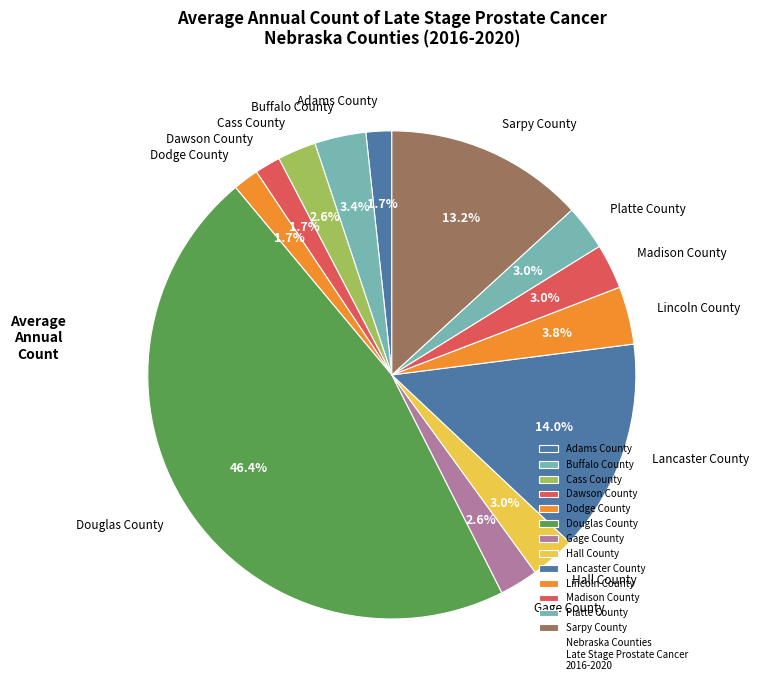

What is the largest slice in the pie chart?

Douglas County